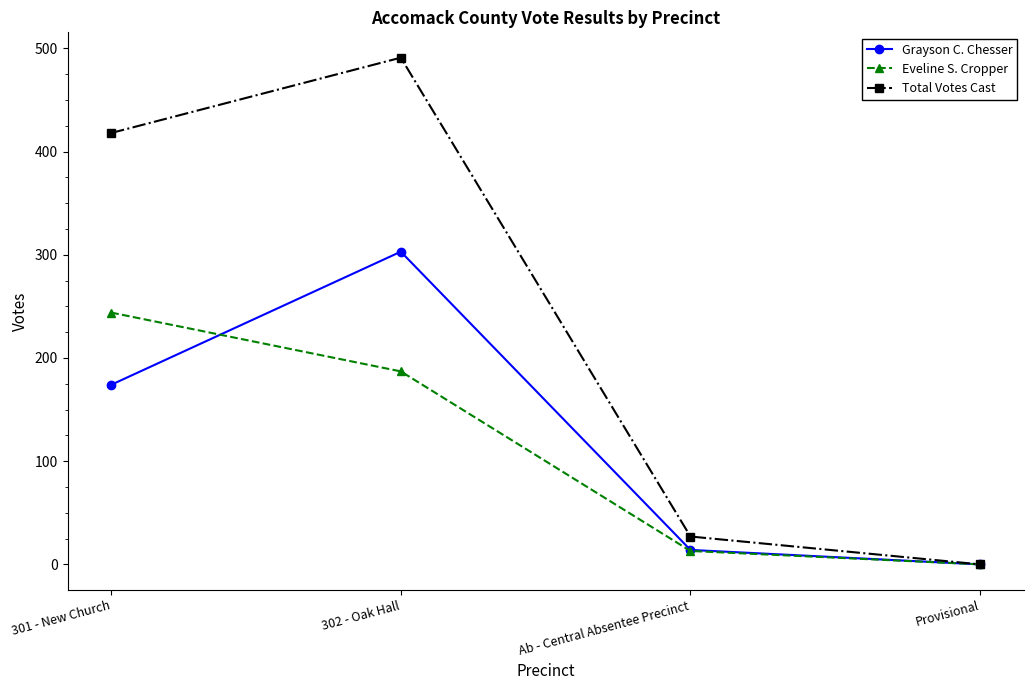

Which series changed the most between 302 - Oak Hall and Provisional?

Total Votes Cast